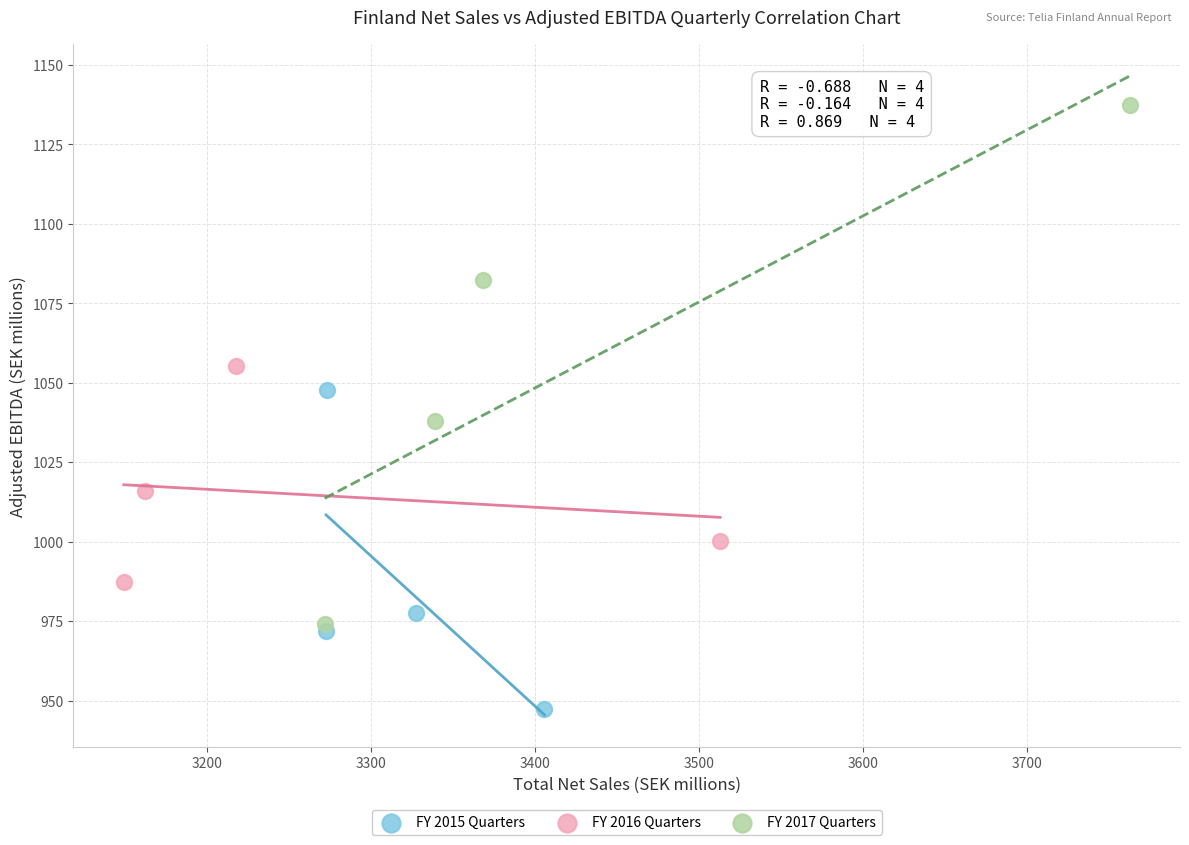

Which series reaches the maximum Y coordinate?

FY 2017 Quarters